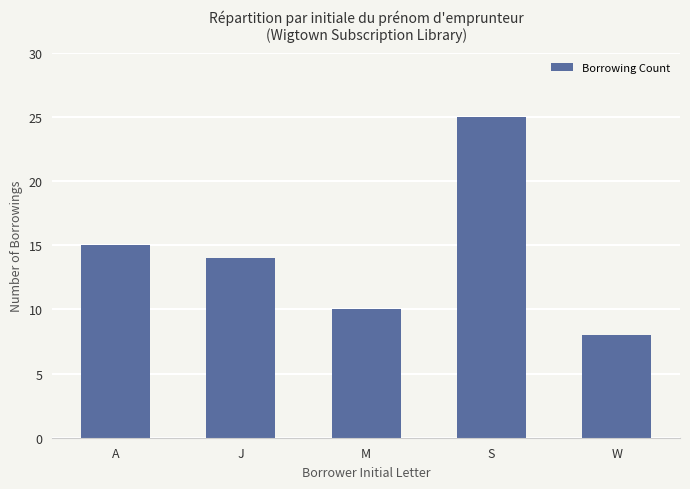

Reading left to right, list all the values displayed in this chart.

A=15	J=14	M=10	S=25	W=8